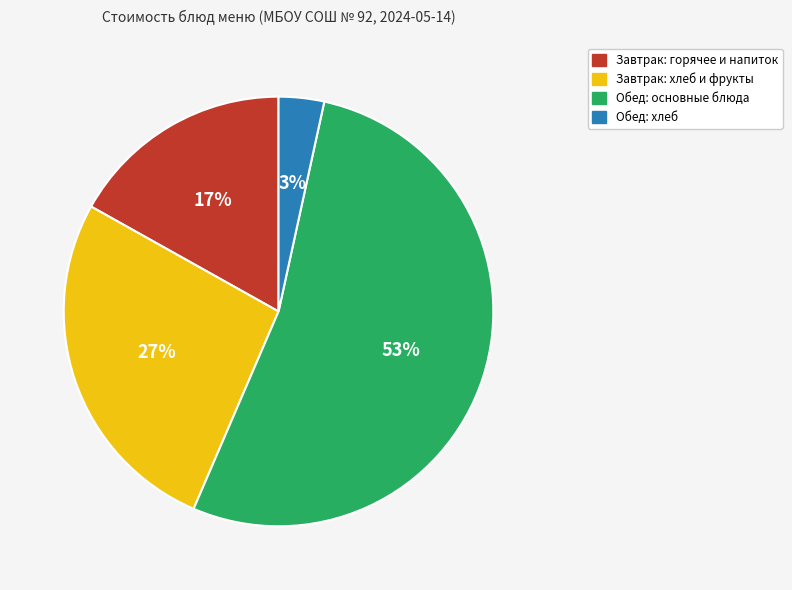

Does any single category account for the majority?

Yes